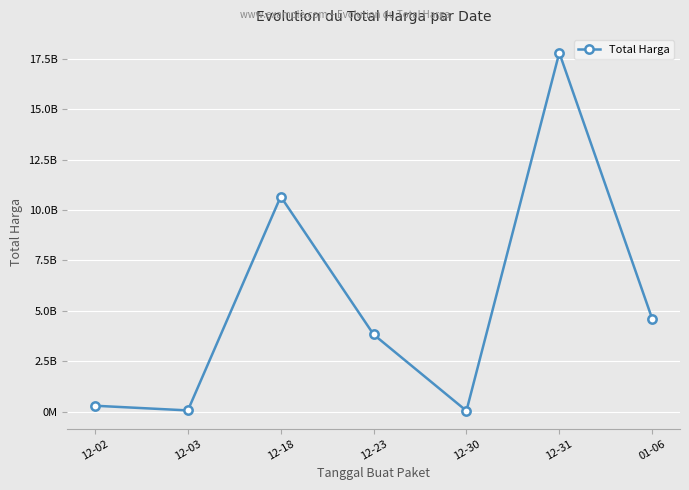

Does the chart have visible grid lines?

Yes